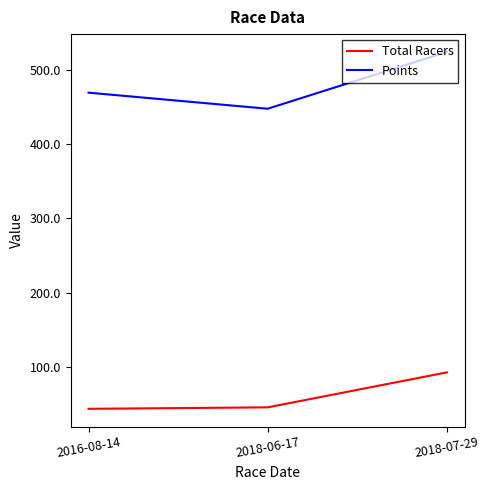

Rank the categories by Points value from lowest to highest.

2018-06-17, 2016-08-14, 2018-07-29